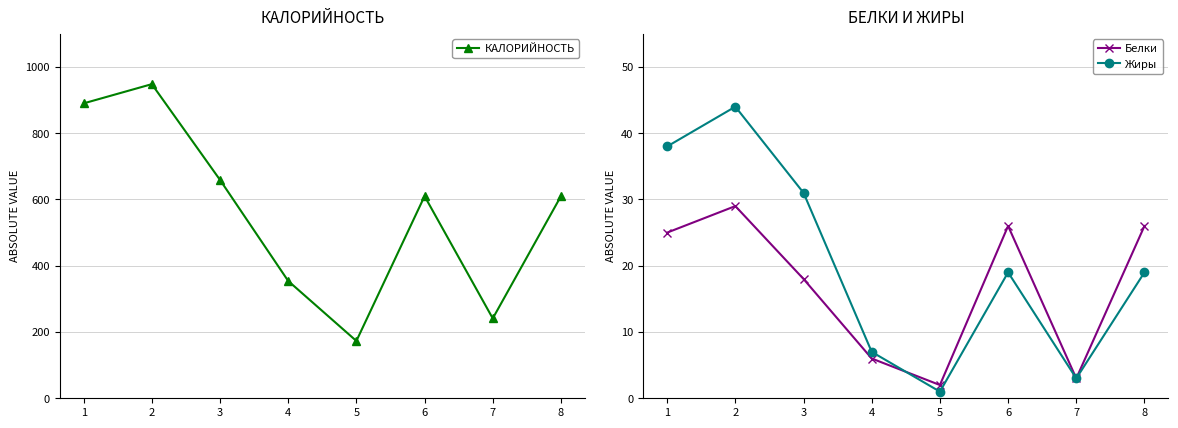

True or false: Жиры has a value of 31 at 3.

True